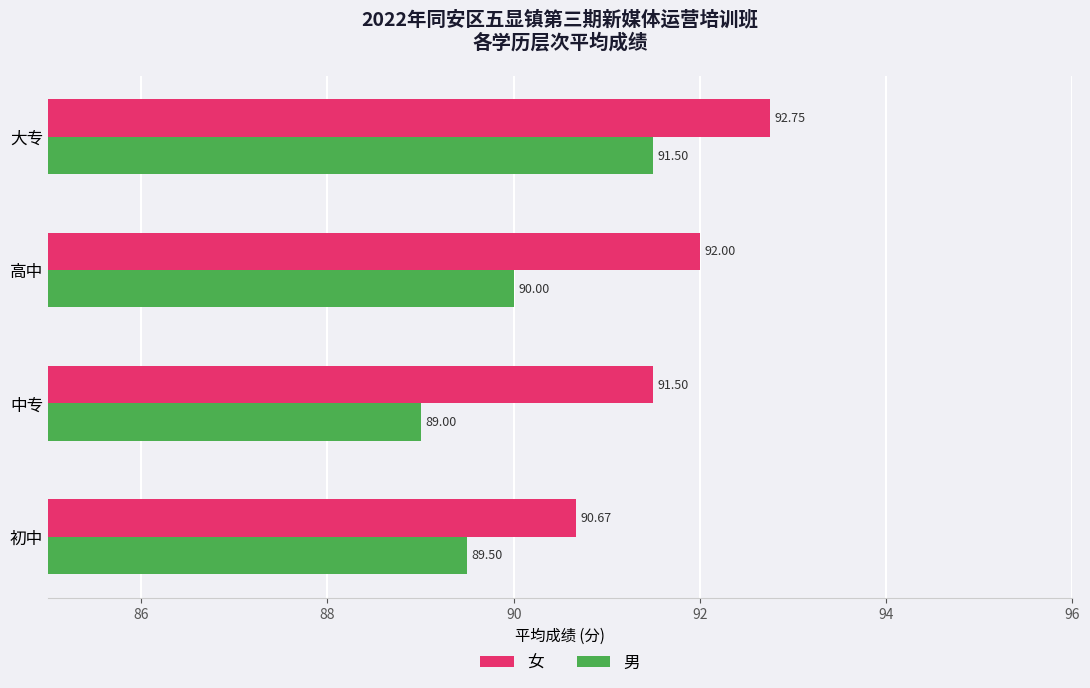

At how many categories does at least one series exceed 91?

3